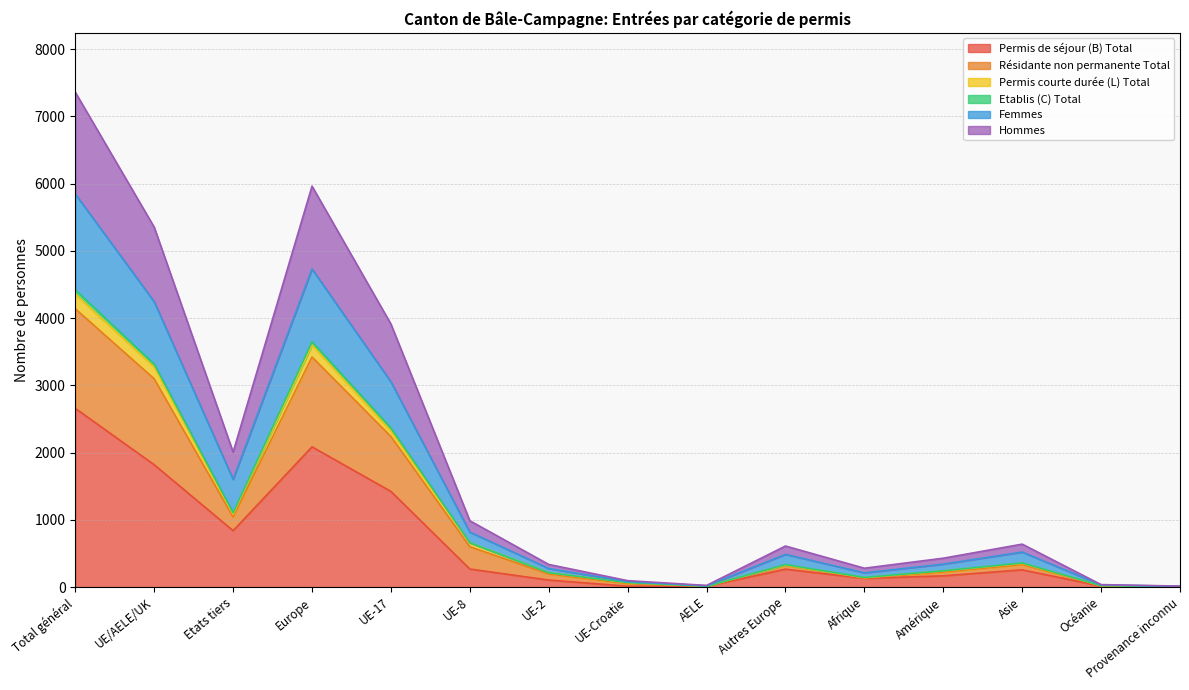

What is the value of the Etablis (C) Total point at the 9th from the left?

24